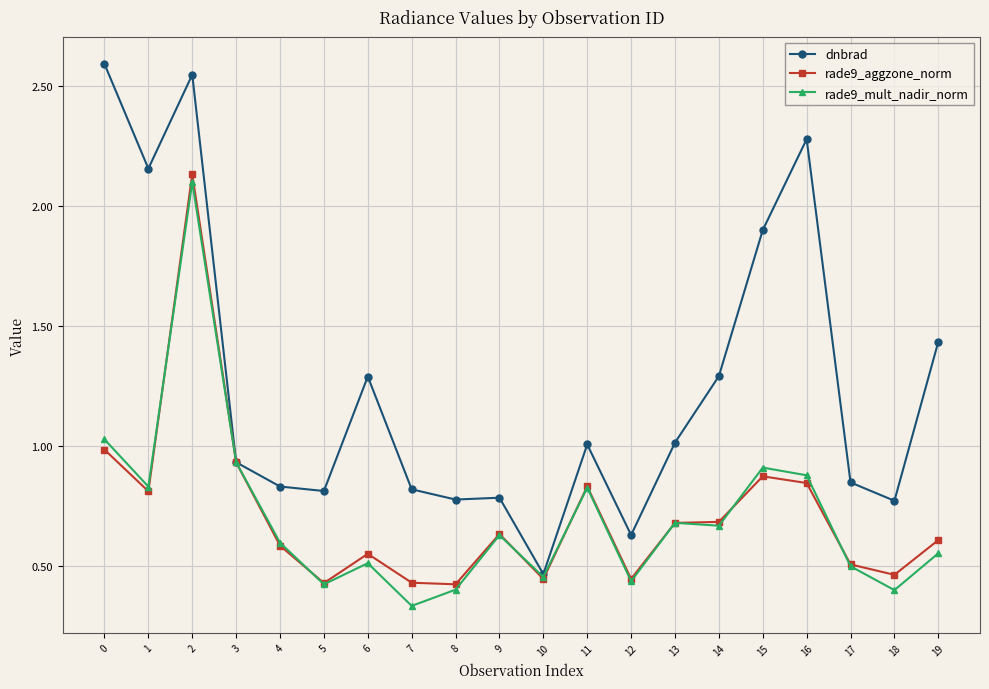

What is the difference between the maximum and second lowest values in the rade9_mult_nadir_norm series?

1.7